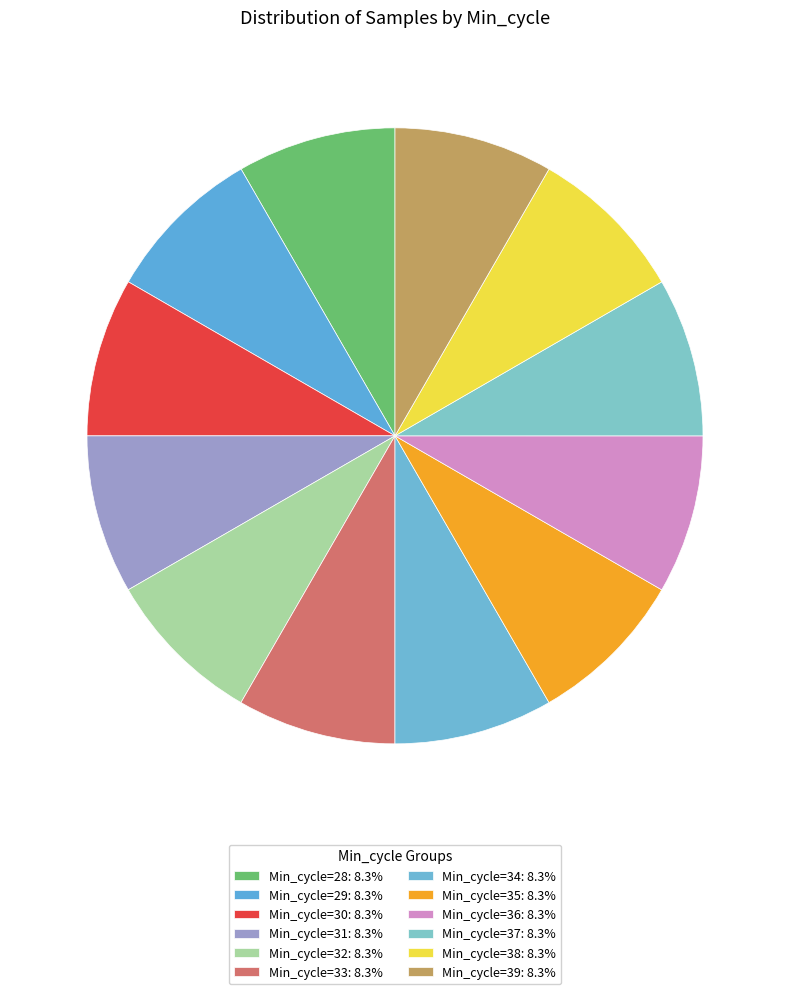

Rank the categories by value from highest to lowest.

Min_cycle=30, Min_cycle=34, Min_cycle=29, Min_cycle=38, Min_cycle=33, Min_cycle=37, Min_cycle=35, Min_cycle=39, Min_cycle=32, Min_cycle=36, Min_cycle=31, Min_cycle=28